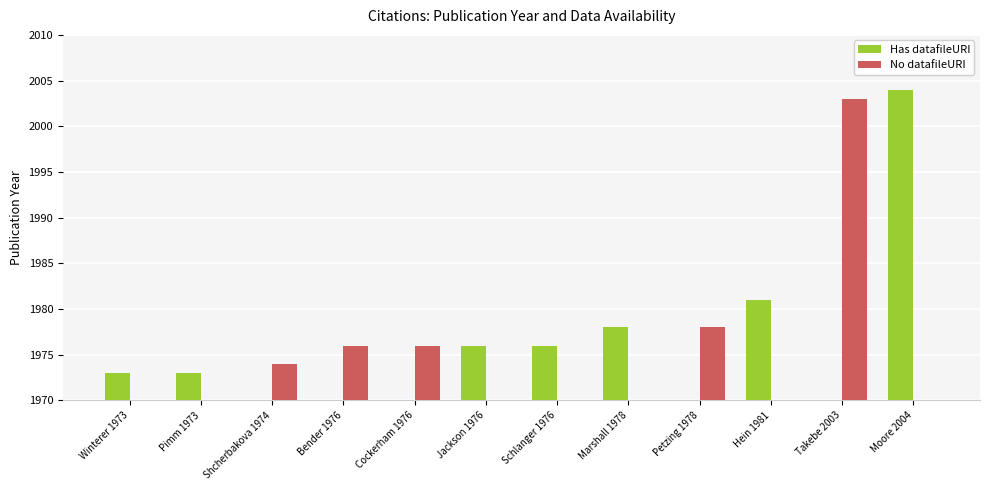

Are the bars horizontal?

No